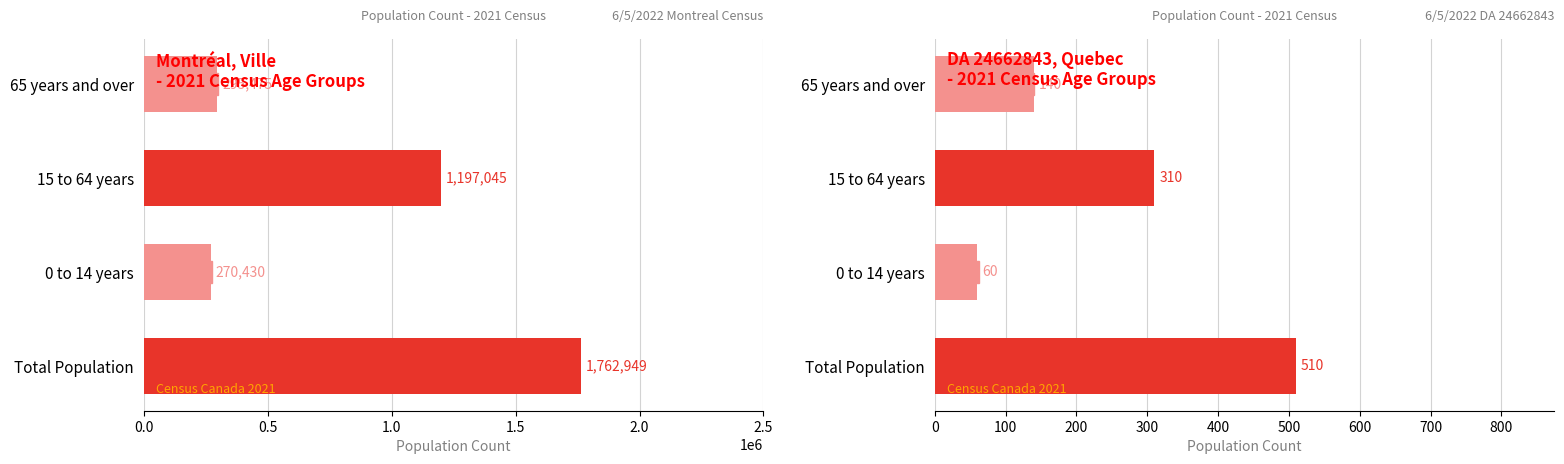

How many data points in Montreal (Total) are above 1197045?

1